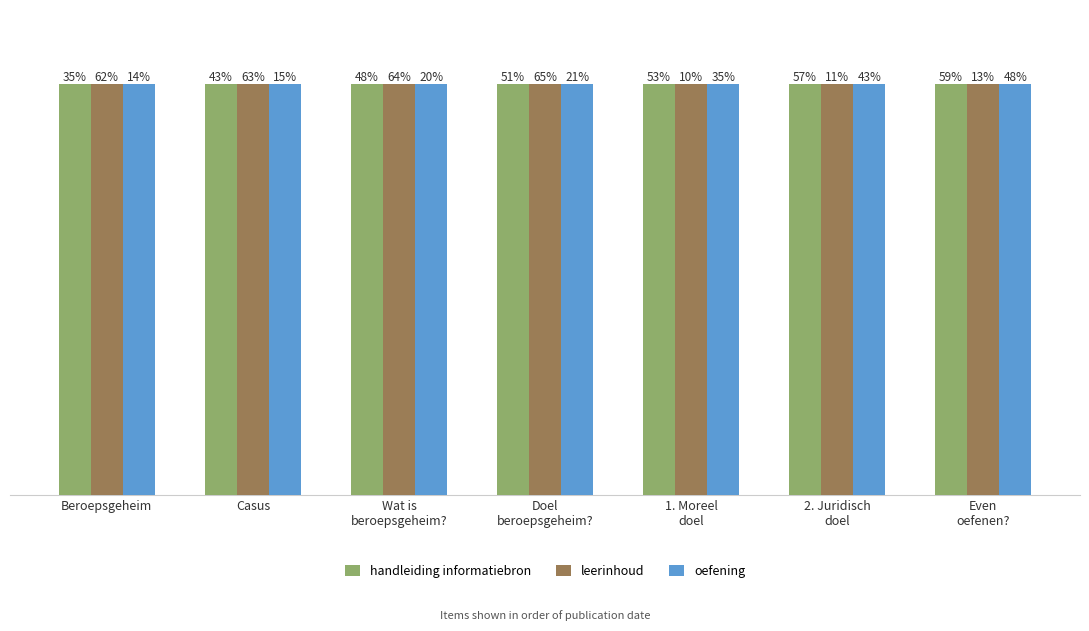

At how many categories does at least one series exceed 5641202?

7